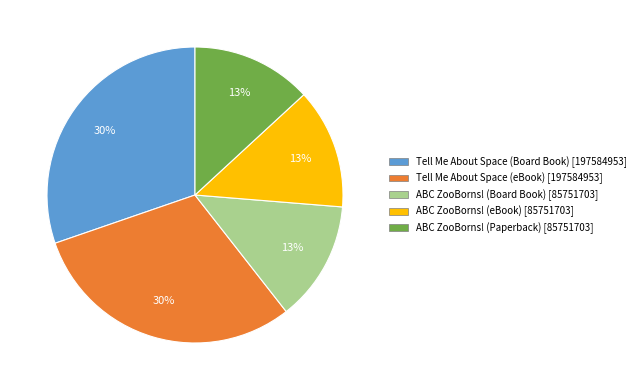

Combined, do Tell Me About Space (eBook) and ABC ZooBorns! (Board Book) account for over 50%?

No